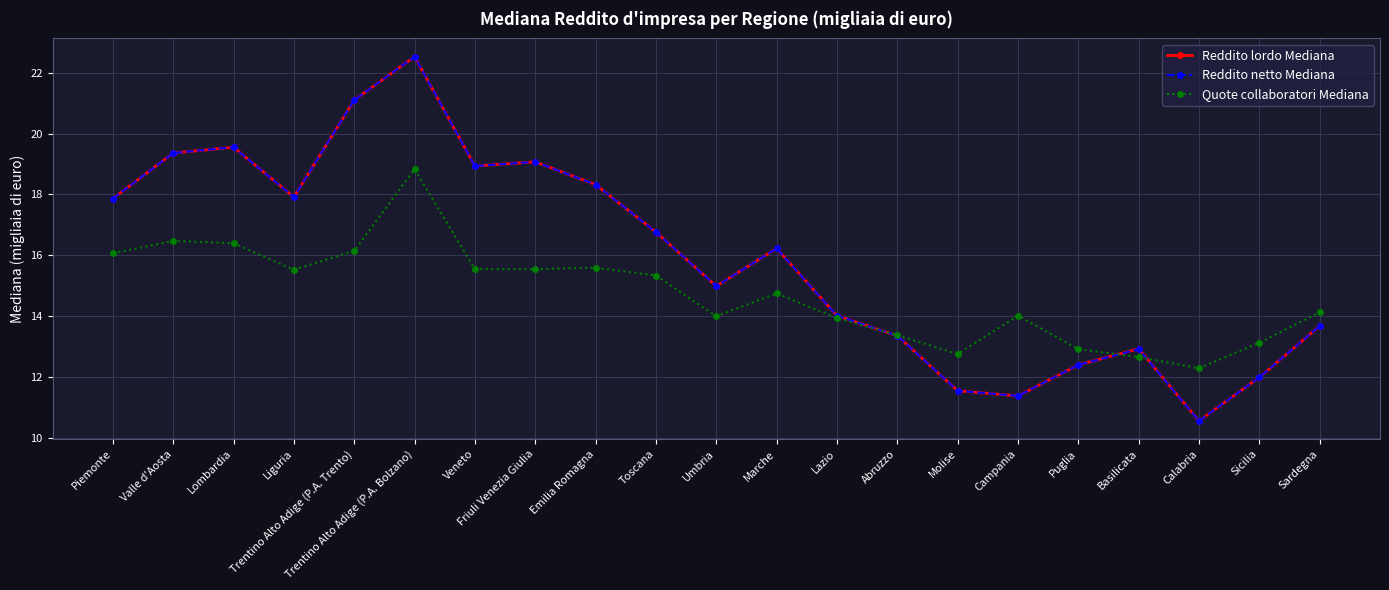

Is it true that Reddito lordo Mediana equals 19.6 at Abruzzo?

False